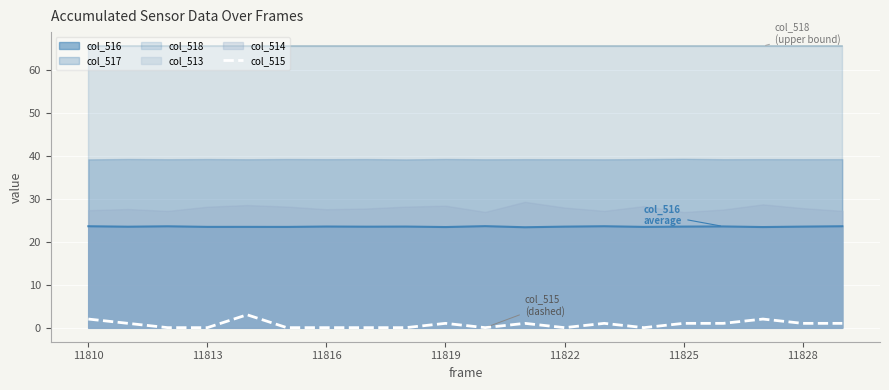

Which label corresponds to the largest value in the chart?

11822